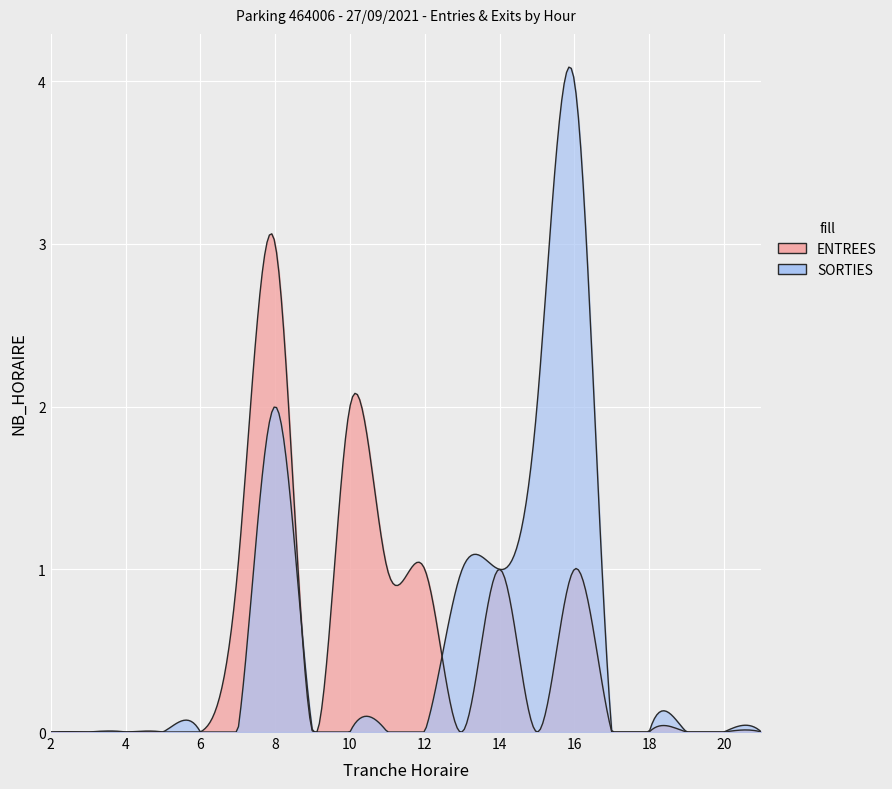

True or false: SORTIES has a value of 0 at 13.

True